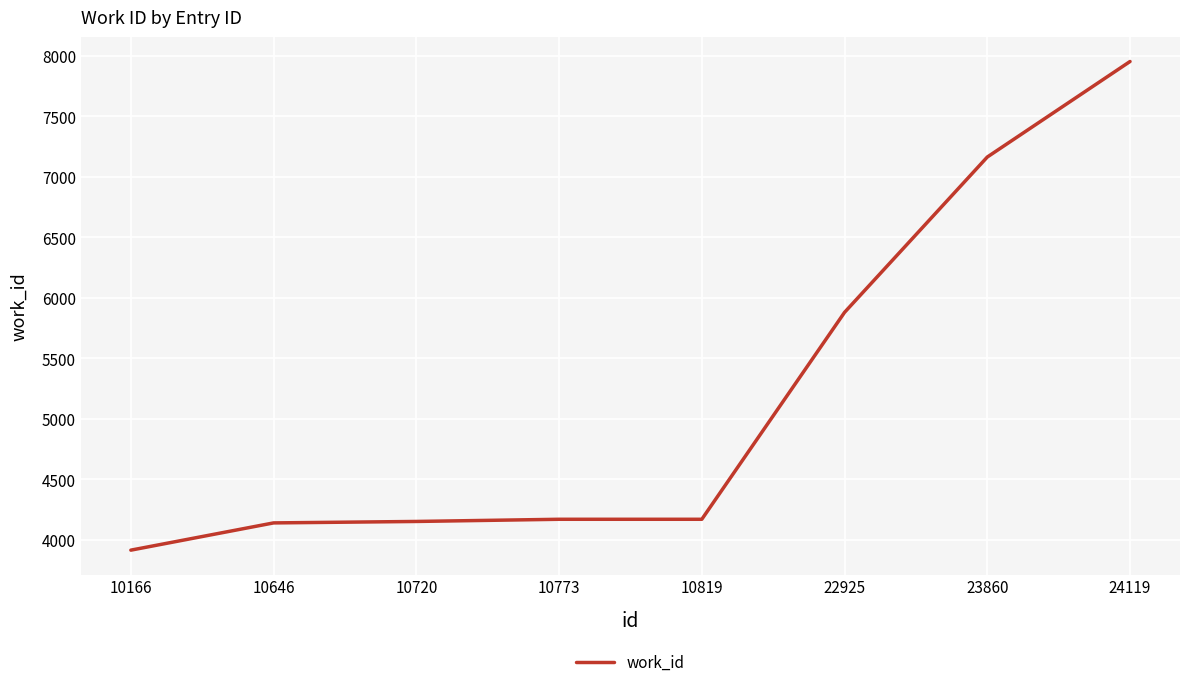

What is the approximate value at 10166, to the nearest 10?

3920